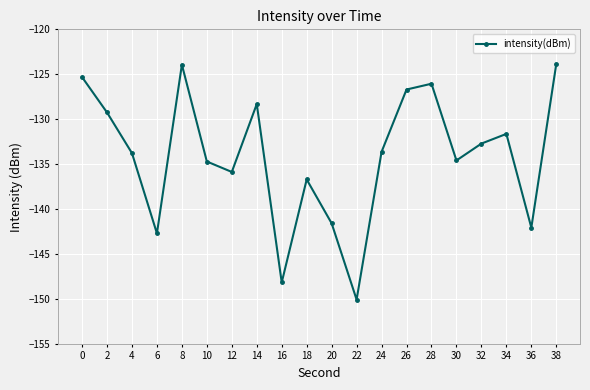

The chart shows a value of -142.7 at 6. True or false?

True